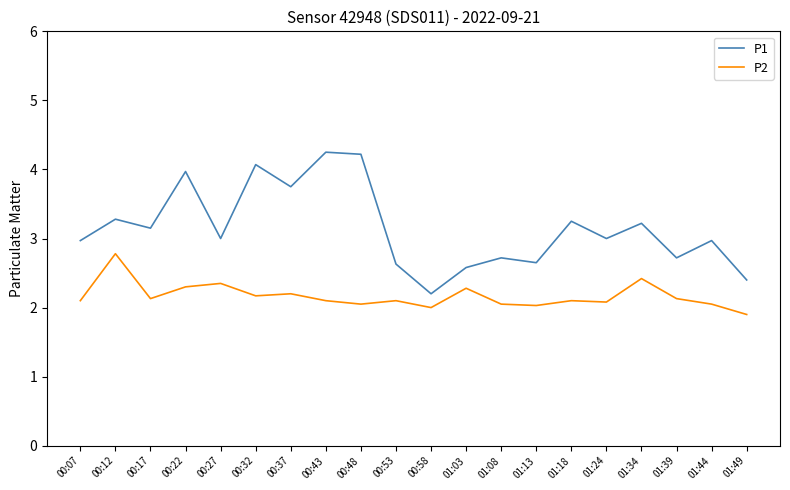

True or false: P1 has a value of 3.2 at 01:34.

True